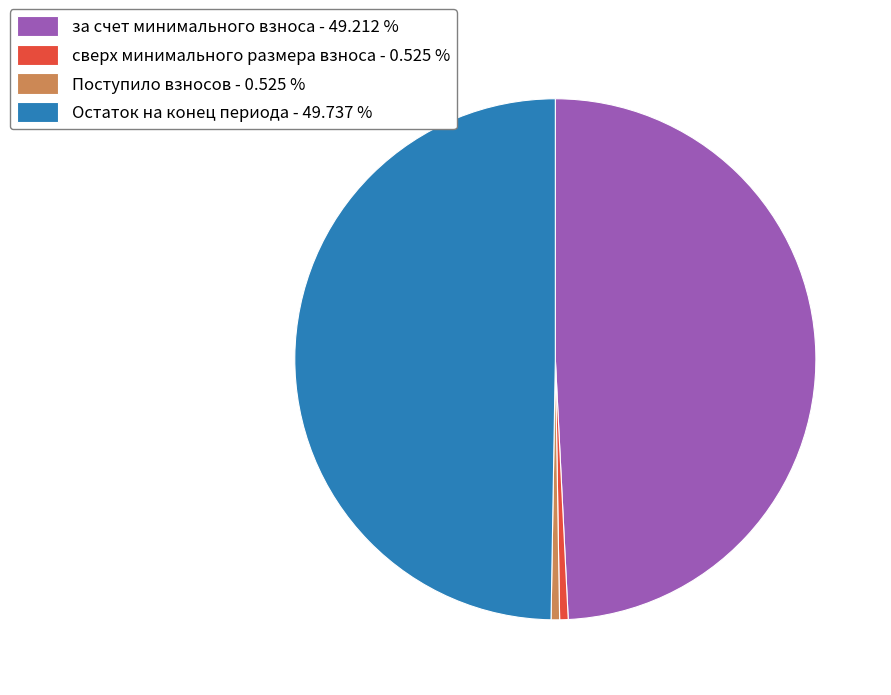

Does за счет минимального взноса - 49.212 % account for over 50% of the chart?

No